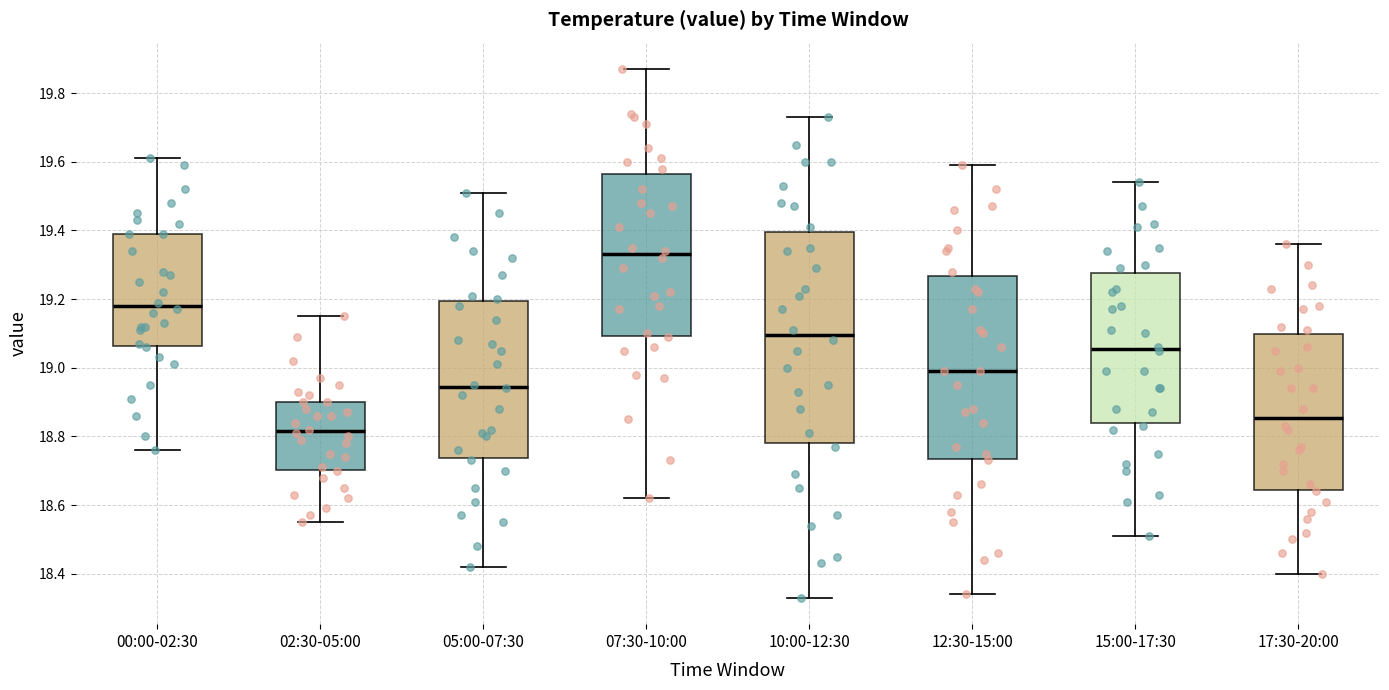

Reading left to right, transcribe this box plot: for each box, give where its median line is, the range the box spans, and where its two whiskers end, as read against the y-axis. The values are not printed on the chart, so give them approximately, as read against the axis.

00:00-02:30: median 19.18, box 19.06 to 19.40, whiskers 18.76 to 19.62
02:30-05:00: median 18.82, box 18.70 to 18.90, whiskers 18.56 to 19.16
05:00-07:30: median 18.94, box 18.74 to 19.20, whiskers 18.42 to 19.52
07:30-10:00: median 19.34, box 19.10 to 19.56, whiskers 18.62 to 19.88
10:00-12:30: median 19.10, box 18.78 to 19.40, whiskers 18.34 to 19.74
12:30-15:00: median 19.00, box 18.74 to 19.26, whiskers 18.34 to 19.60
15:00-17:30: median 19.06, box 18.84 to 19.28, whiskers 18.52 to 19.54
17:30-20:00: median 18.86, box 18.64 to 19.10, whiskers 18.40 to 19.36